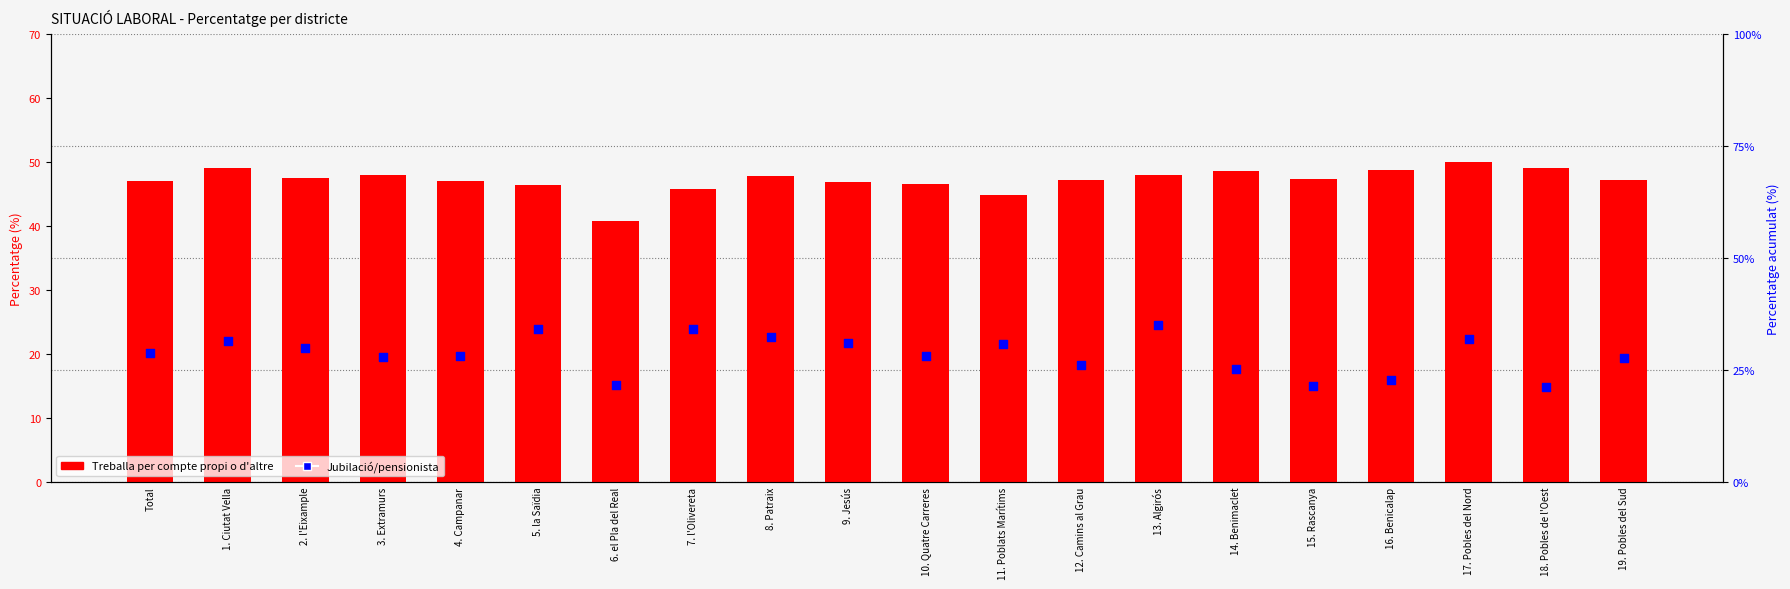

Which series reaches the minimum Y coordinate?

Jubilació/pensionista